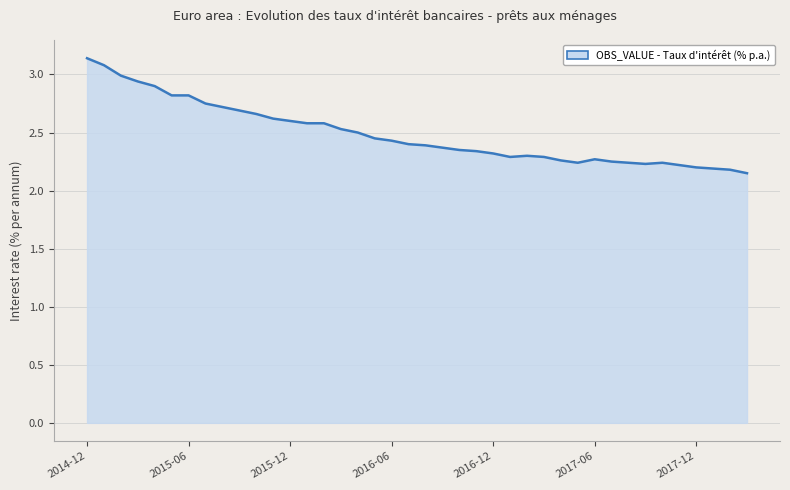

What is the difference between the maximum and minimum values?

1.0